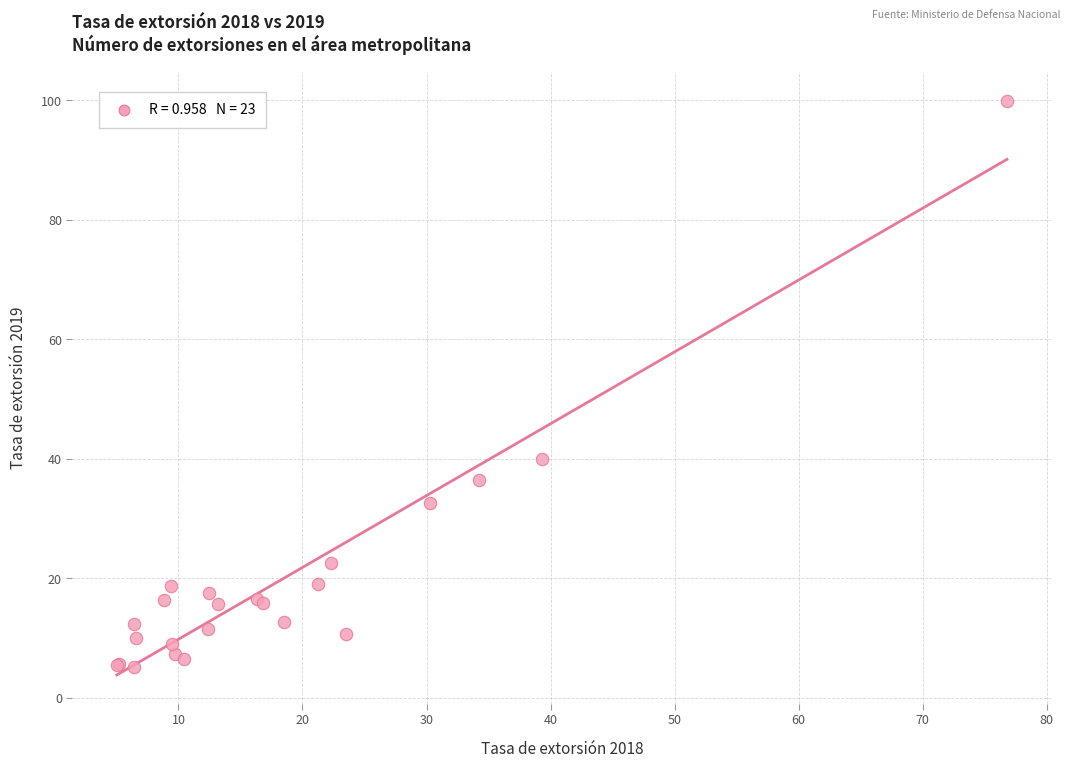

What Y value in the scatter plot is closest to 52?

40.0